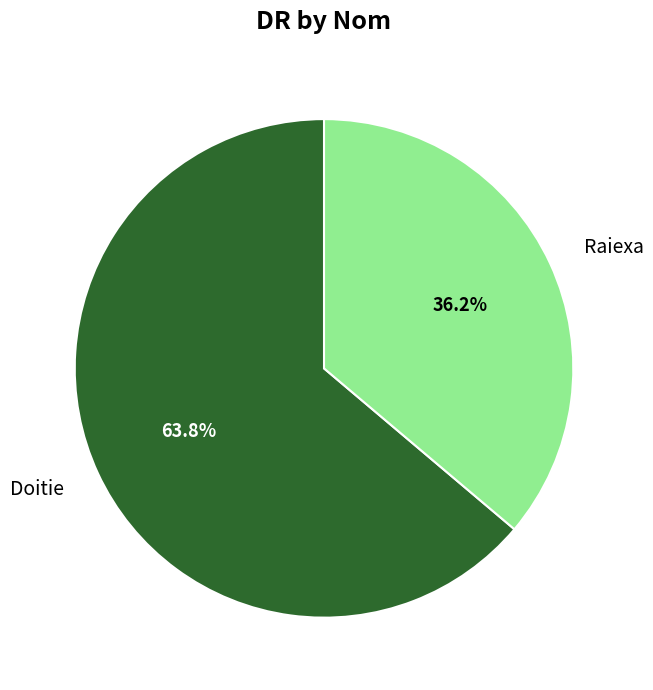

The Doitie slice represents 77% of the pie. True or false?

False